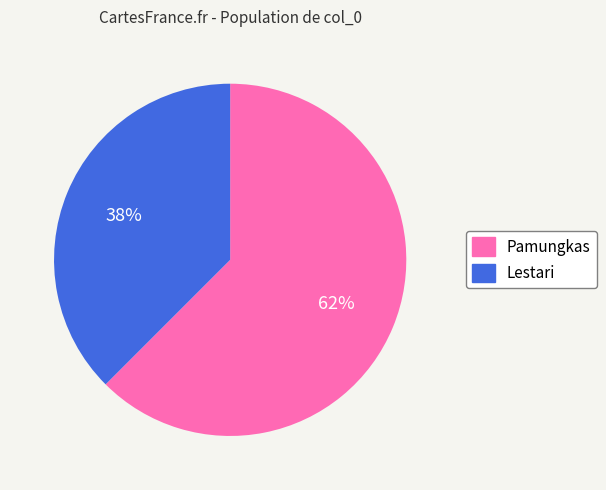

Approximately how many times larger is the value at Lestari compared to Pamungkas?

0.6